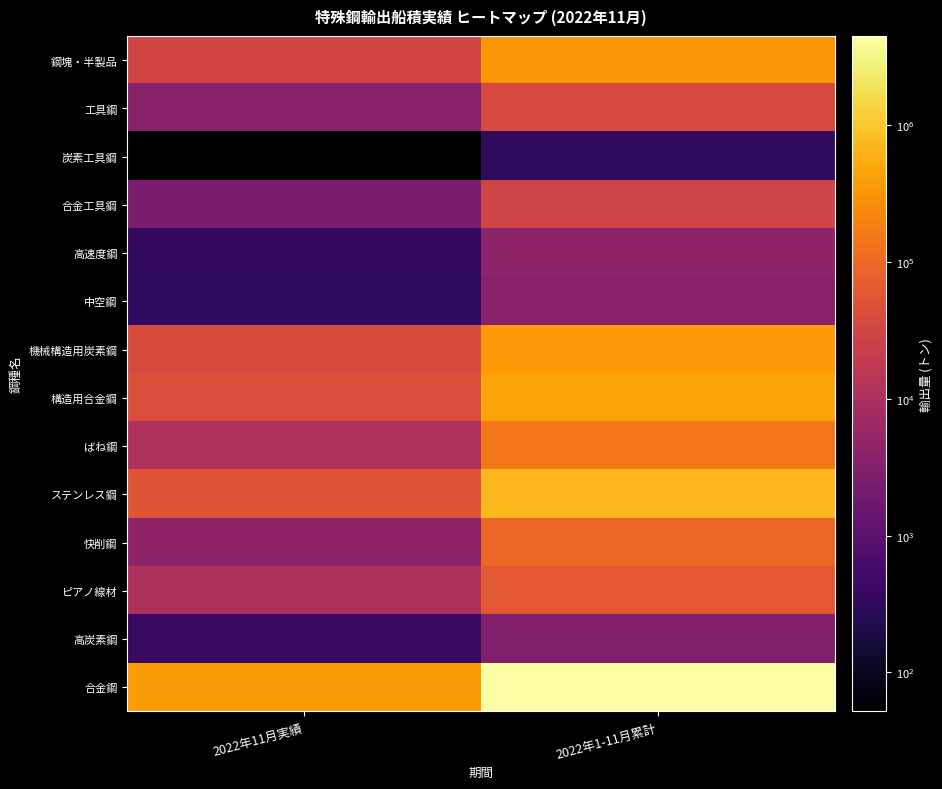

Reading left to right, extract all data points from this chart.

鋼塊・半製品: 2022年11月実績=30611.0	2022年1-11月累計=316558.6
工具鋼: 2022年11月実績=3244.2	2022年1-11月累計=36710.8
炭素工具鋼: 2022年11月実績=51.9	2022年1-11月累計=332.9
合金工具鋼: 2022年11月実績=2517.4	2022年1-11月累計=28879.3
高速度鋼: 2022年11月実績=347.6	2022年1-11月累計=4086.2
中空鋼: 2022年11月実績=327.4	2022年1-11月累計=3412.4
機械構造用炭素鋼: 2022年11月実績=39194.3	2022年1-11月累計=348255.2
構造用合金鋼: 2022年11月実績=46008.4	2022年1-11月累計=451605.5
ばね鋼: 2022年11月実績=10635.6	2022年1-11月累計=148776.7
ステンレス鋼: 2022年11月実績=55159.8	2022年1-11月累計=724539.5
快削鋼: 2022年11月実績=4359.9	2022年1-11月累計=92765.5
ピアノ線材: 2022年11月実績=9810.8	2022年1-11月累計=62869.3
高炭素鋼: 2022年11月実績=410.4	2022年1-11月累計=2908.7
合金鋼: 2022年11月実績=369507.7	2022年1-11月累計=4488137.5